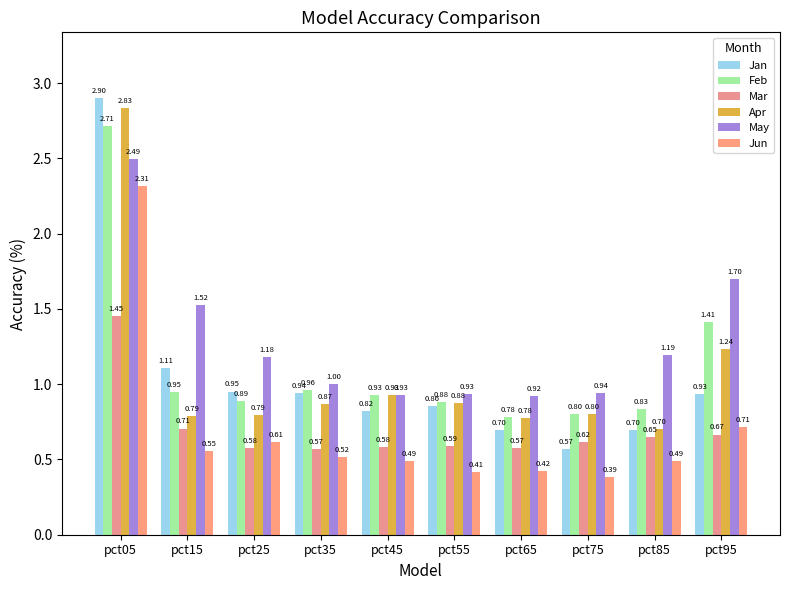

Which series changed the most between pct15 and pct95?

Feb